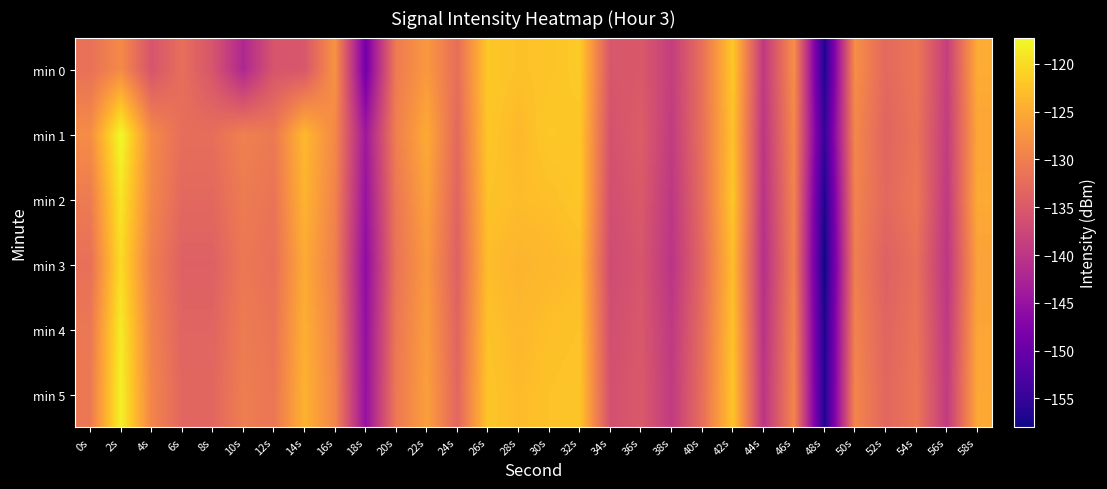

Which series has the largest total across all categories?

min 1